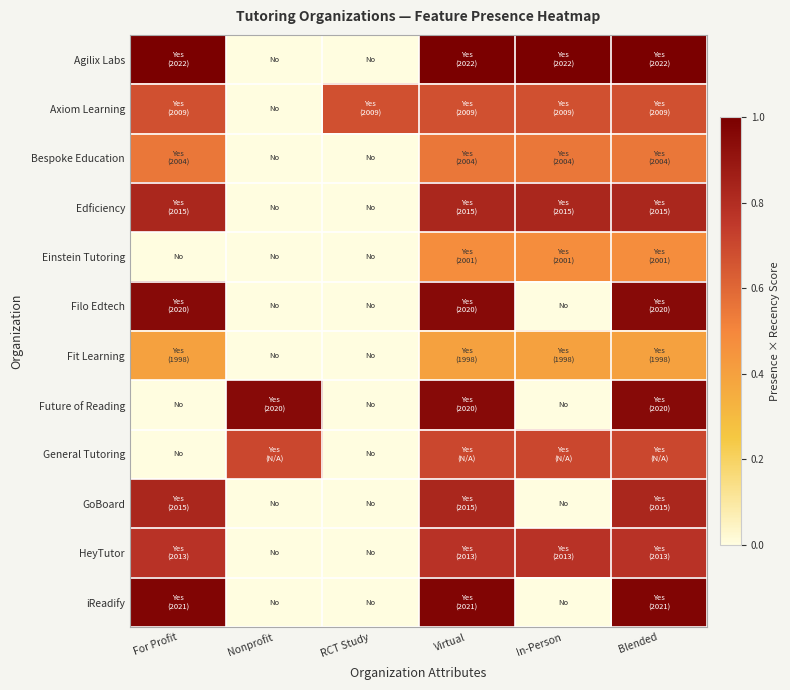

Reading left to right, transcribe all the data shown in this chart.

Agilix Labs: For Profit=1.0	Nonprofit=0.0	RCT Study=0.0	Virtual=1.0	In-Person=1.0	Blended=1.0
Axiom Learning: For Profit=0.7	Nonprofit=0.0	RCT Study=0.7	Virtual=0.7	In-Person=0.7	Blended=0.7
Bespoke Education: For Profit=0.6	Nonprofit=0.0	RCT Study=0.0	Virtual=0.6	In-Person=0.6	Blended=0.6
Edficiency: For Profit=0.8	Nonprofit=0.0	RCT Study=0.0	Virtual=0.8	In-Person=0.8	Blended=0.8
Einstein Tutoring: For Profit=0.0	Nonprofit=0.0	RCT Study=0.0	Virtual=0.5	In-Person=0.5	Blended=0.5
Filo Edtech: For Profit=0.9	Nonprofit=0.0	RCT Study=0.0	Virtual=0.9	In-Person=0.0	Blended=0.9
Fit Learning: For Profit=0.4	Nonprofit=0.0	RCT Study=0.0	Virtual=0.4	In-Person=0.4	Blended=0.4
Future of Reading: For Profit=0.0	Nonprofit=0.9	RCT Study=0.0	Virtual=0.9	In-Person=0.0	Blended=0.9
General Tutoring: For Profit=0.0	Nonprofit=0.7	RCT Study=0.0	Virtual=0.7	In-Person=0.7	Blended=0.7
GoBoard: For Profit=0.8	Nonprofit=0.0	RCT Study=0.0	Virtual=0.8	In-Person=0.0	Blended=0.8
HeyTutor: For Profit=0.8	Nonprofit=0.0	RCT Study=0.0	Virtual=0.8	In-Person=0.8	Blended=0.8
iReadify: For Profit=1.0	Nonprofit=0.0	RCT Study=0.0	Virtual=1.0	In-Person=0.0	Blended=1.0